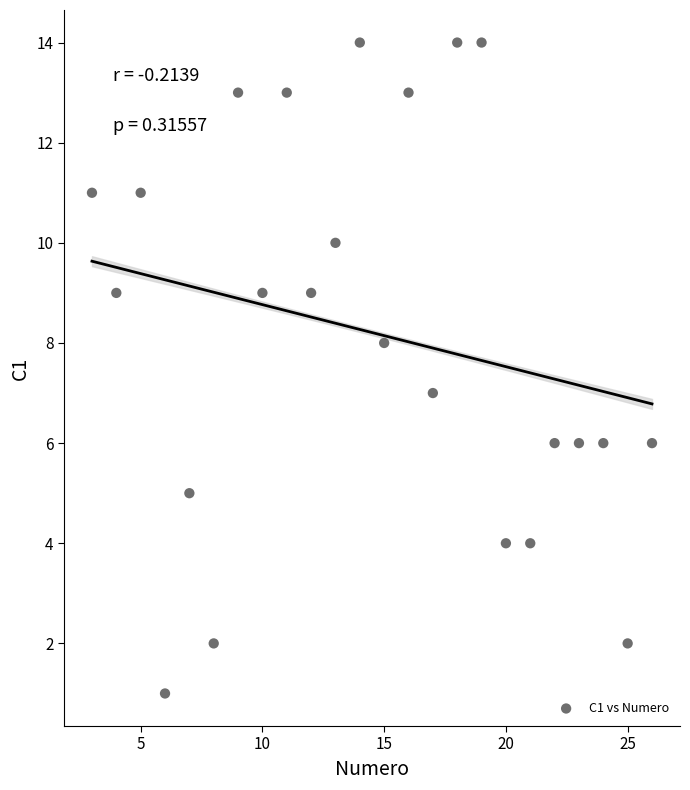

What is the range of Y values (max minus min)?

13